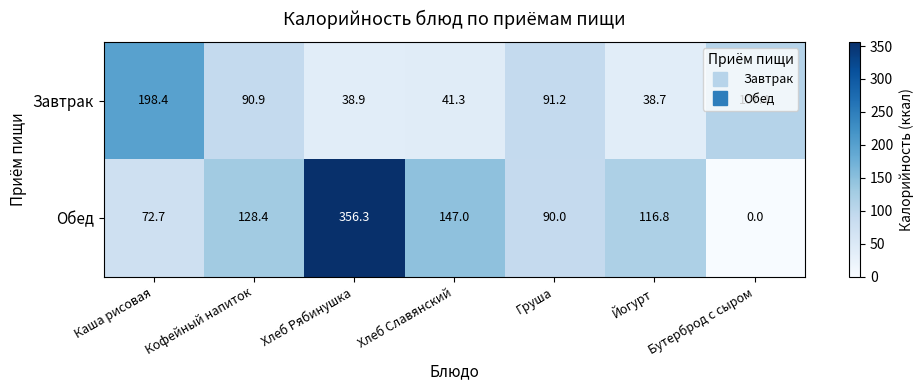

How many distinct data groups are displayed?

2